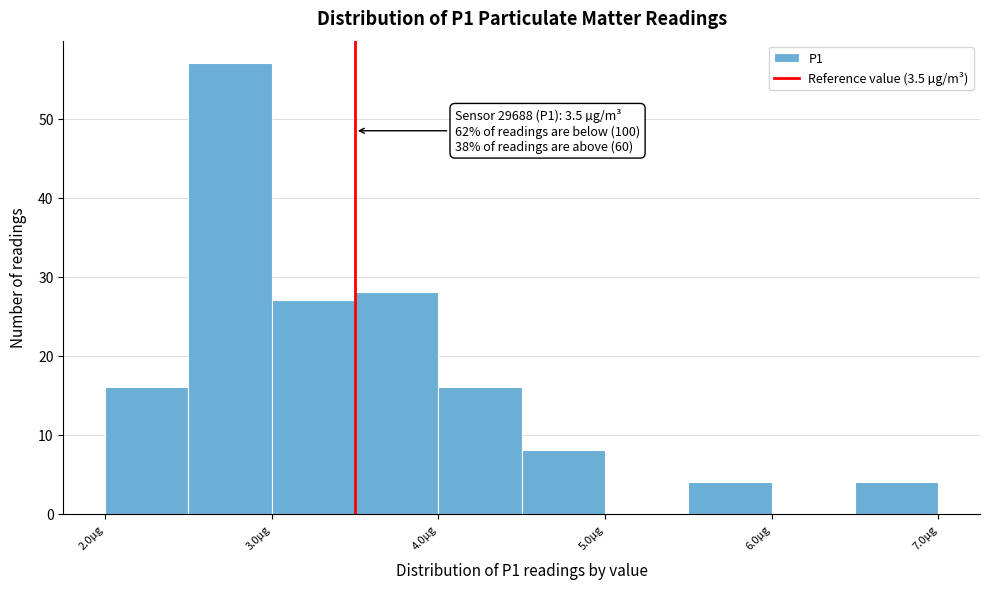

Which range on the x-axis has the tallest bar?

2.5 to 3.0